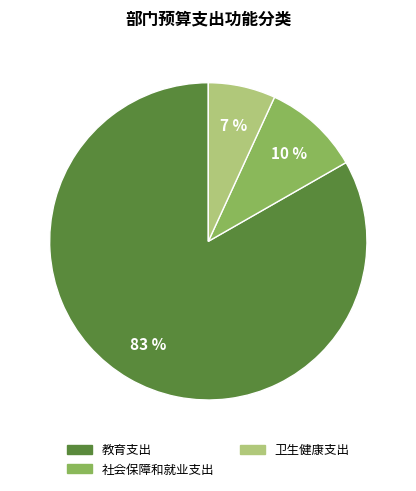

To the nearest percent, what is the difference between the 教育支出 and 社会保障和就业支出 slice percentages?

73%